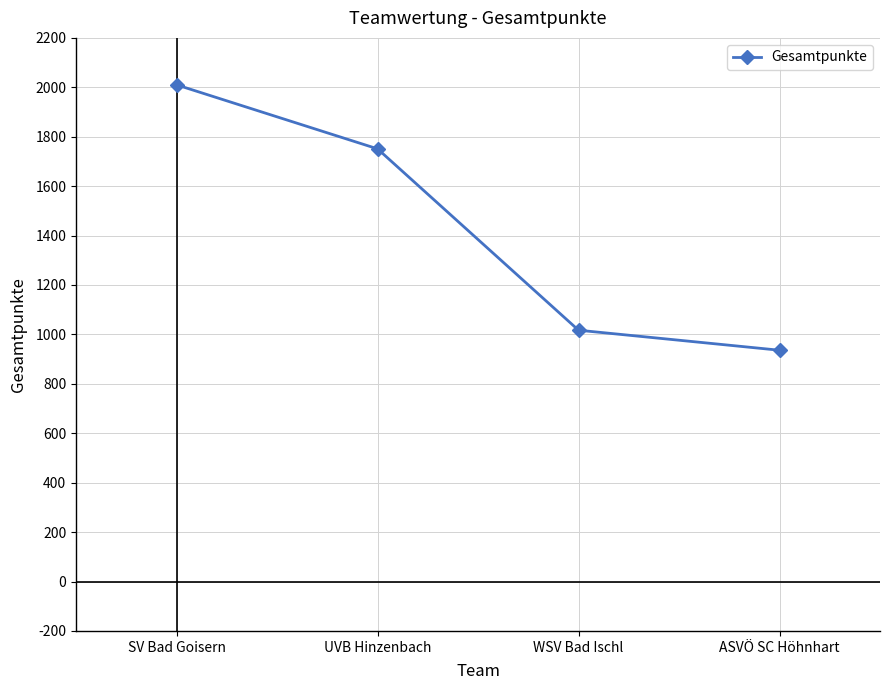

Rank the categories by value from highest to lowest.

SV Bad Goisern, UVB Hinzenbach, WSV Bad Ischl, ASVÖ SC Höhnhart